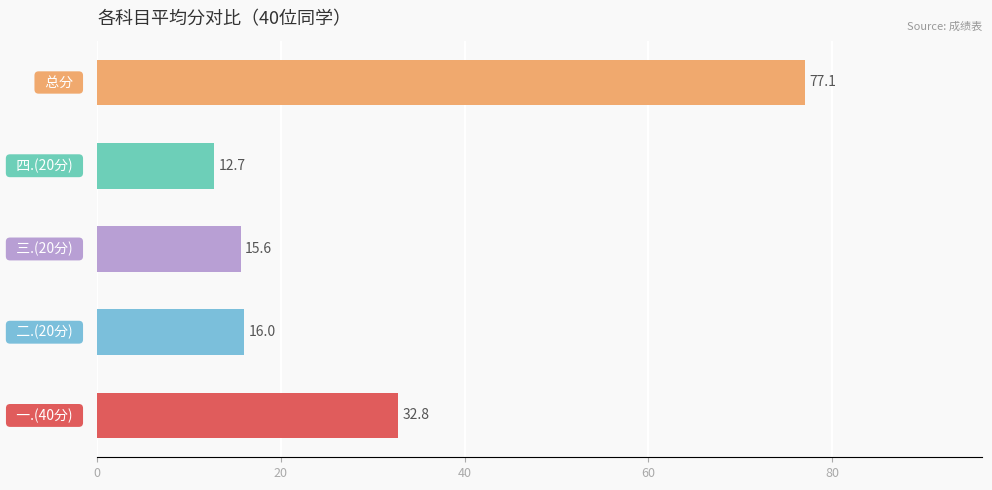

What is the sum of all values?

154.2